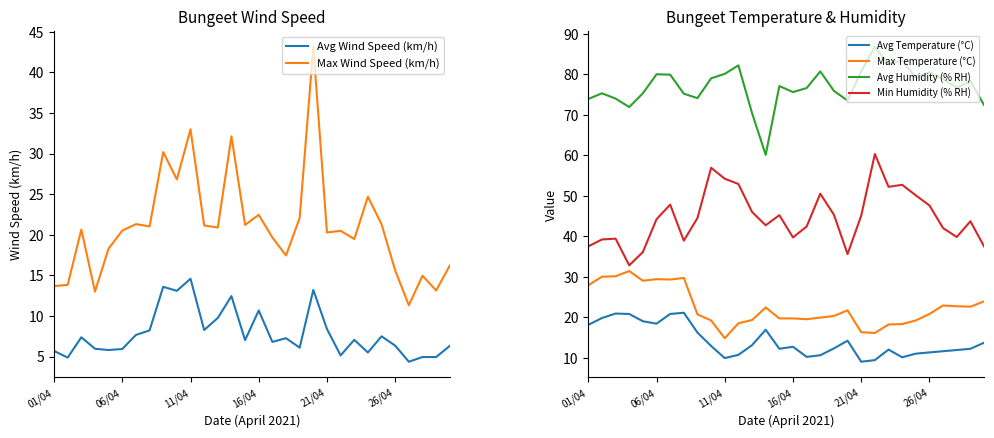

At how many categories does at least one series exceed 14?

30